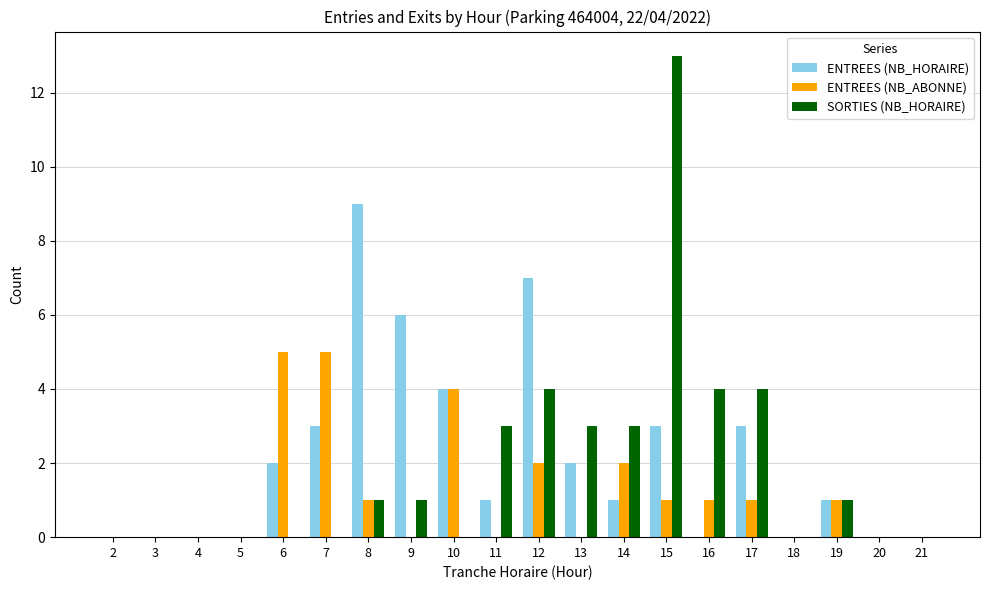

What is the maximum value shown in the chart?

13